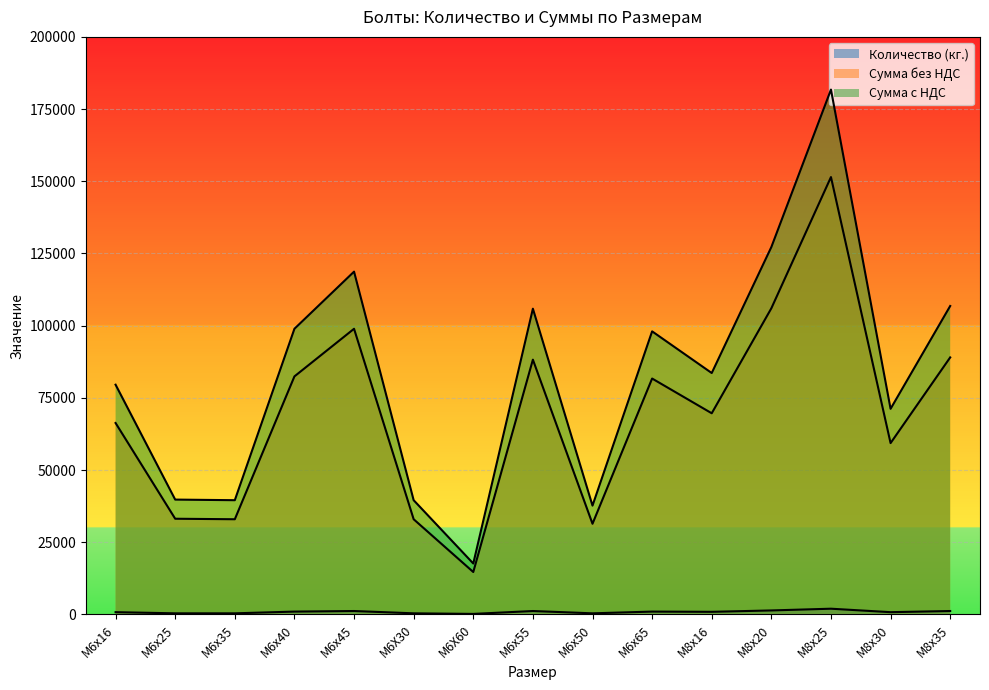

What is the label of the 1st point from the right?

М8х35